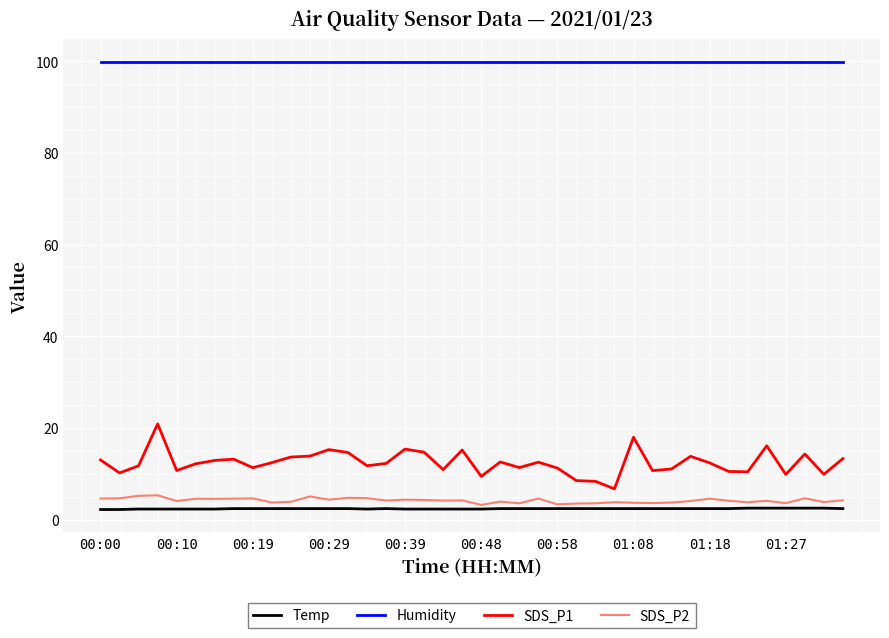

What is the maximum value for SDS_P2?

5.3